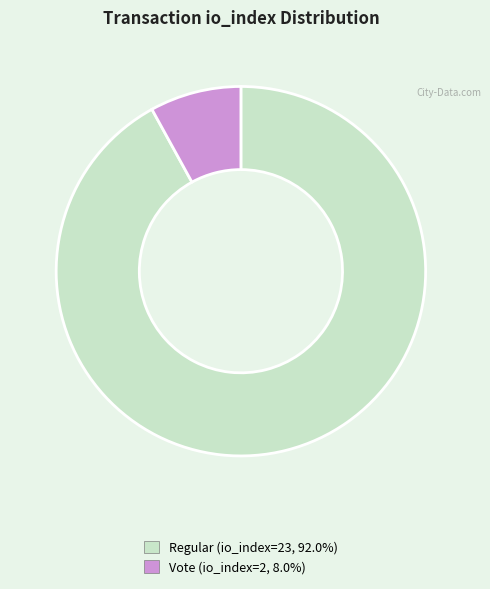

Is there a majority slice in this chart?

Yes